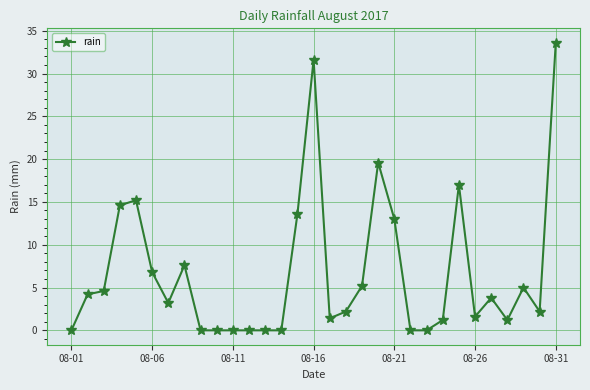

What is the maximum value shown in the chart?

33.6